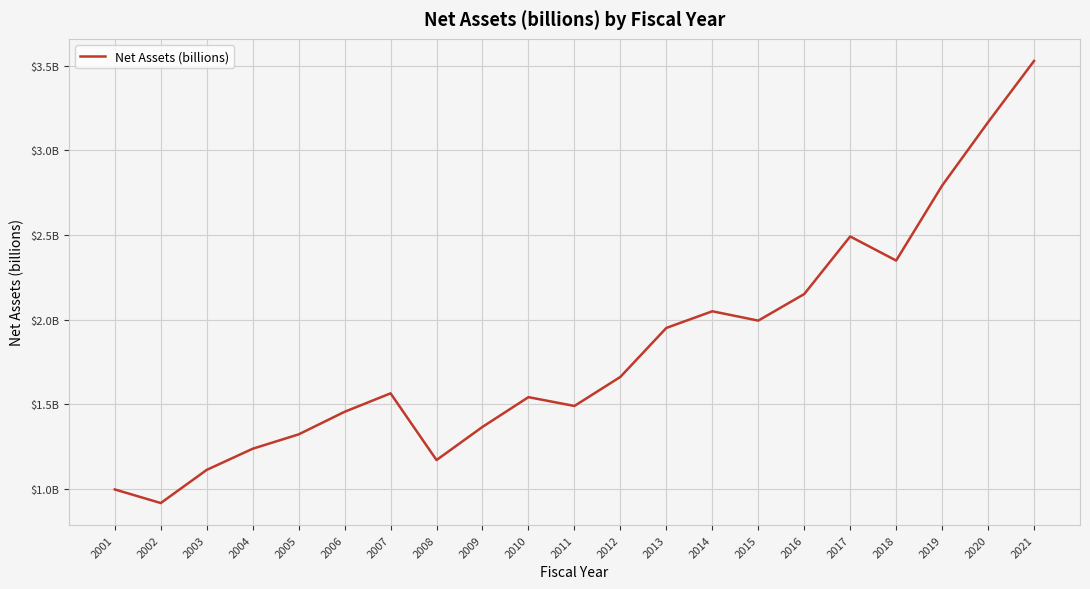

Does the chart display data point markers on the line(s)?

No